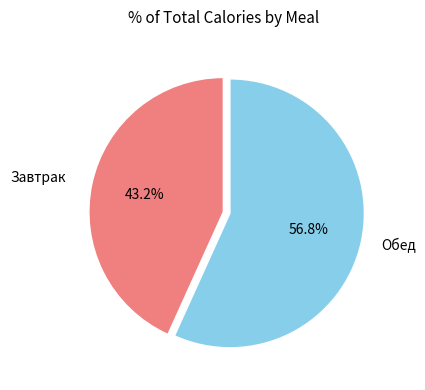

Rank the categories by value from highest to lowest.

Обед, Завтрак